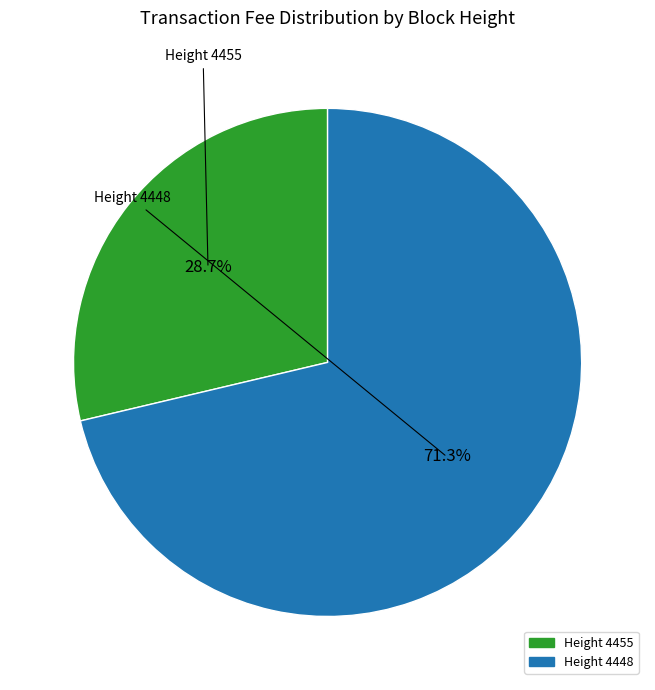

Is there a majority slice in this chart?

Yes